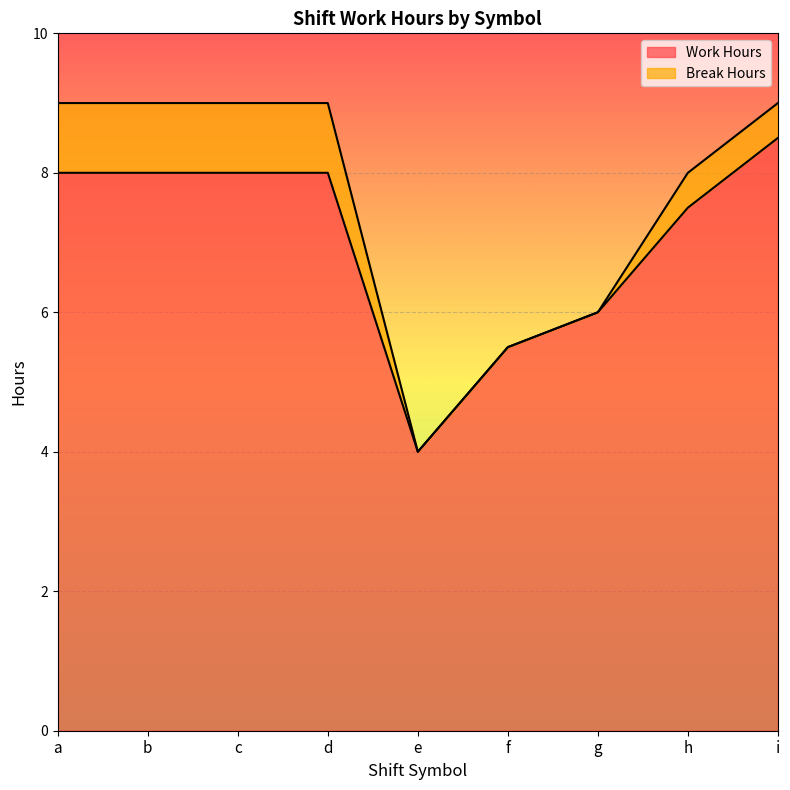

What is the value of the 1st point from the left?

8.0